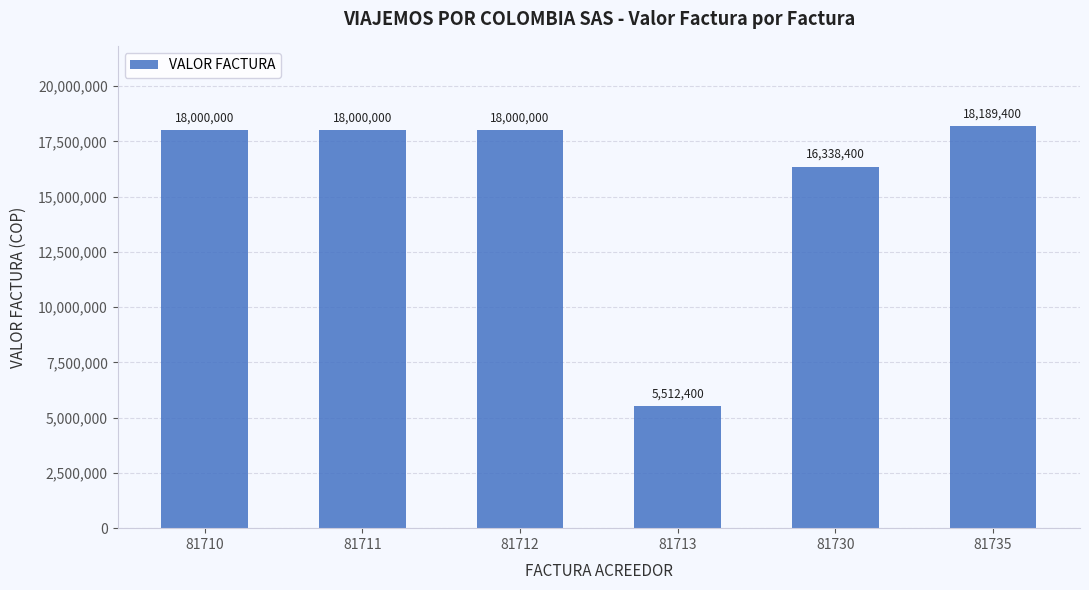

Which label corresponds to the smallest value in the chart?

81713